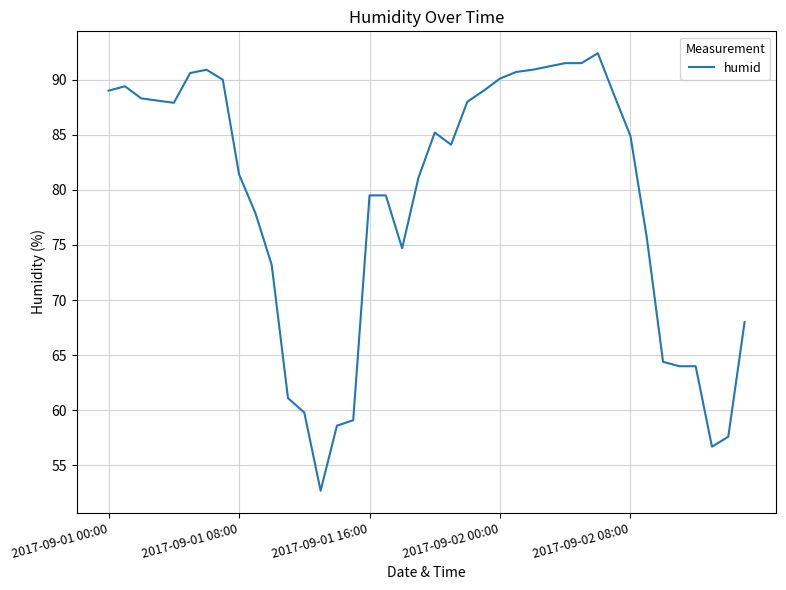

What is the maximum value shown in the chart?

92.4